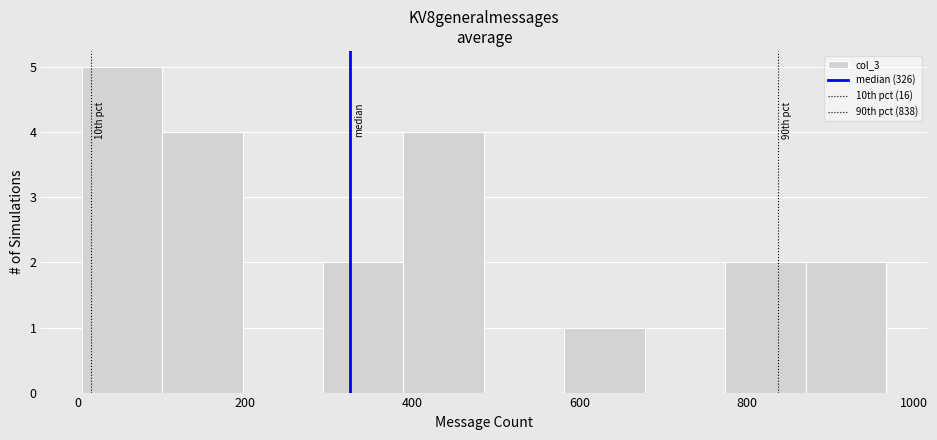

Which range on the x-axis has the tallest bar?

0 to 100